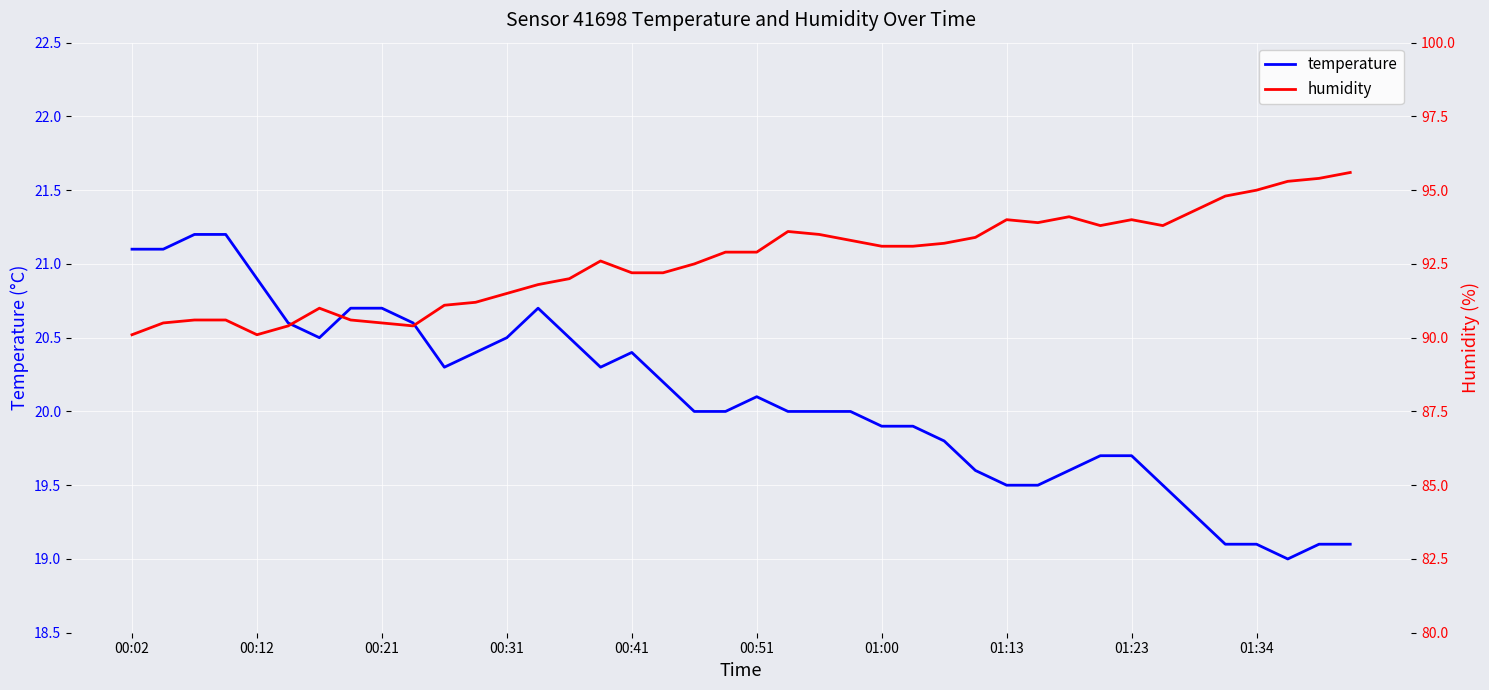

What is the value of the temperature point at the 29th from the left?

19.5